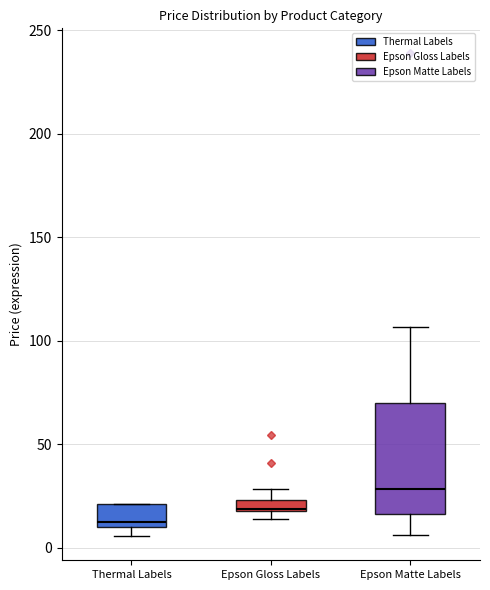

Which box is the tallest, from its lower edge to its upper edge?

Epson Matte Labels